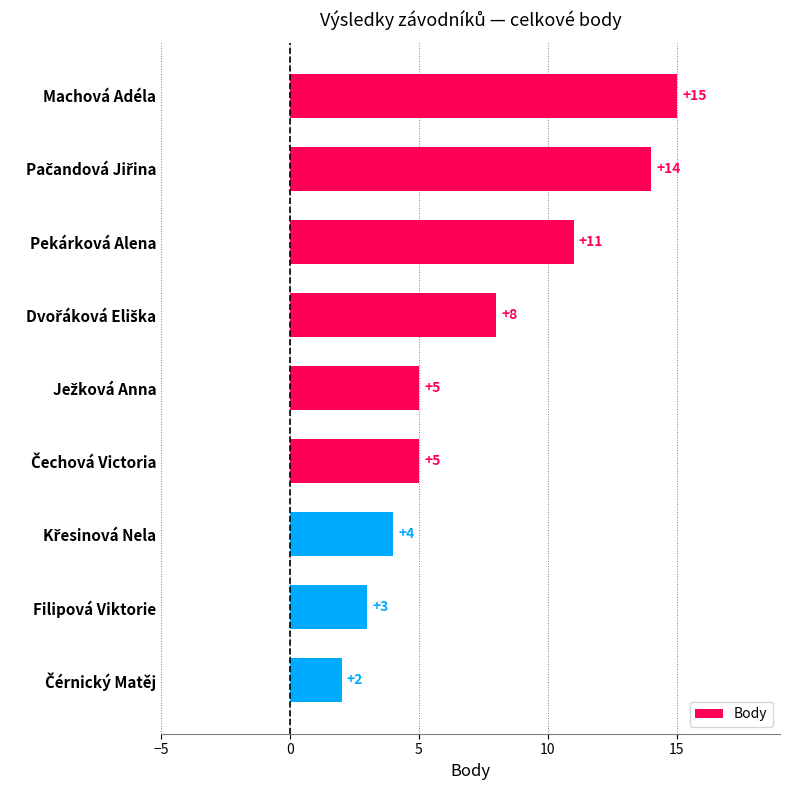

Which category has the highest value across all series?

Machová Adéla